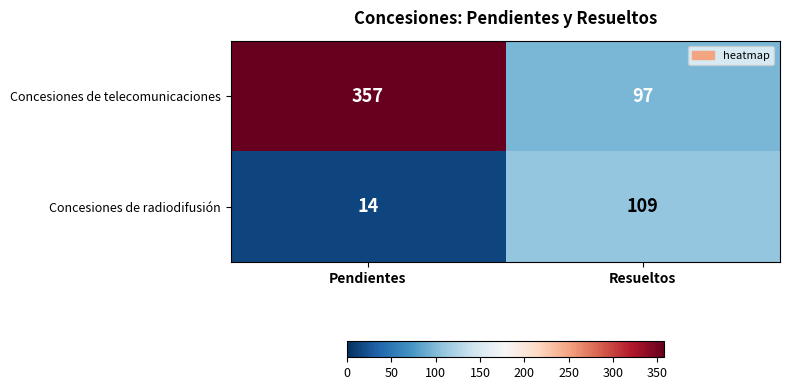

What is the sum of the Concesiones de radiodifusión values at Pendientes and Resueltos?

123